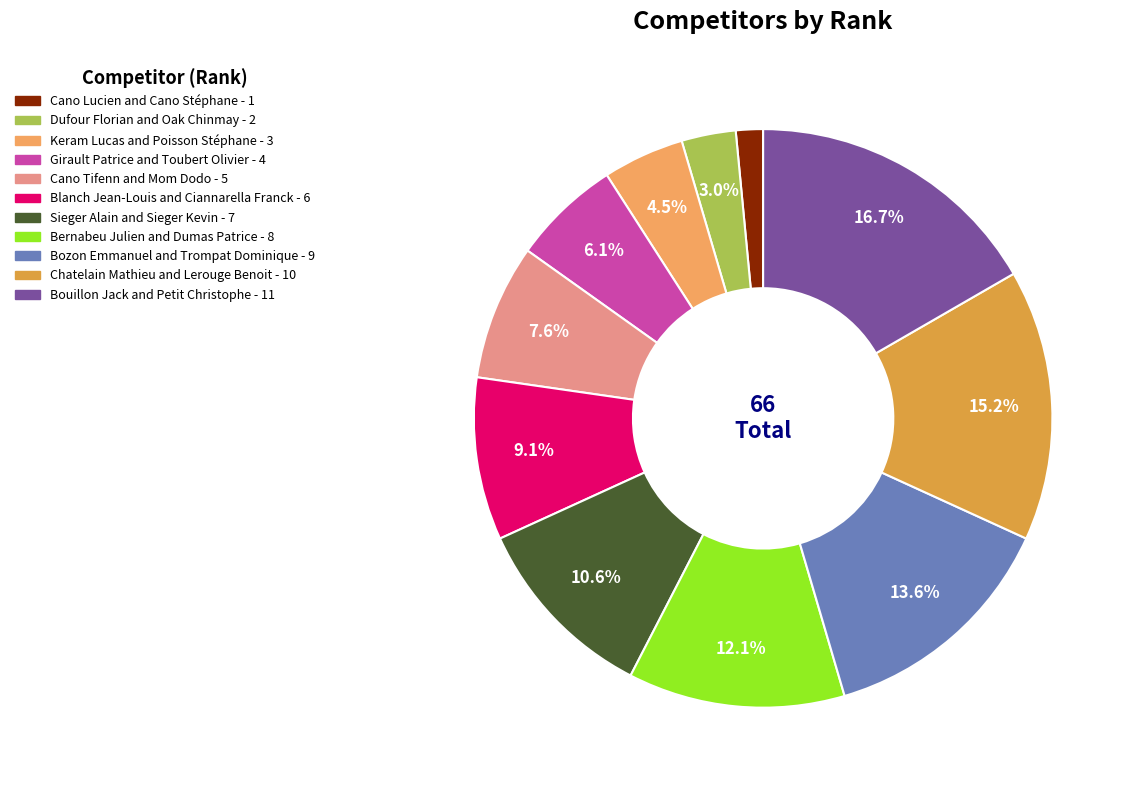

Does Bozon Emmanuel and Trompat Dominique represent more than half of the total?

No